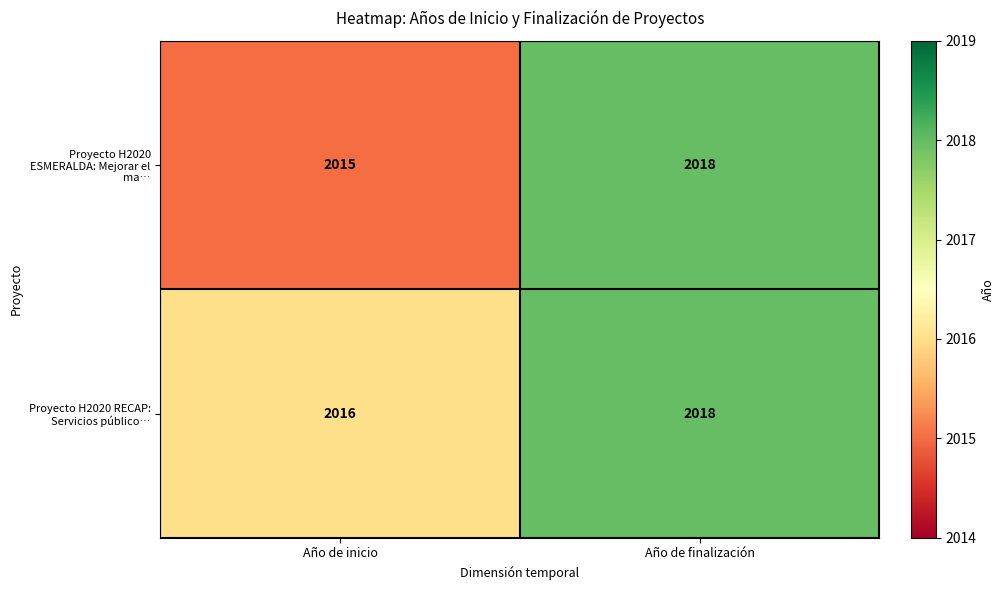

What is the sum of all Proyecto H2020 RECAP: Servicios público… values?

4034